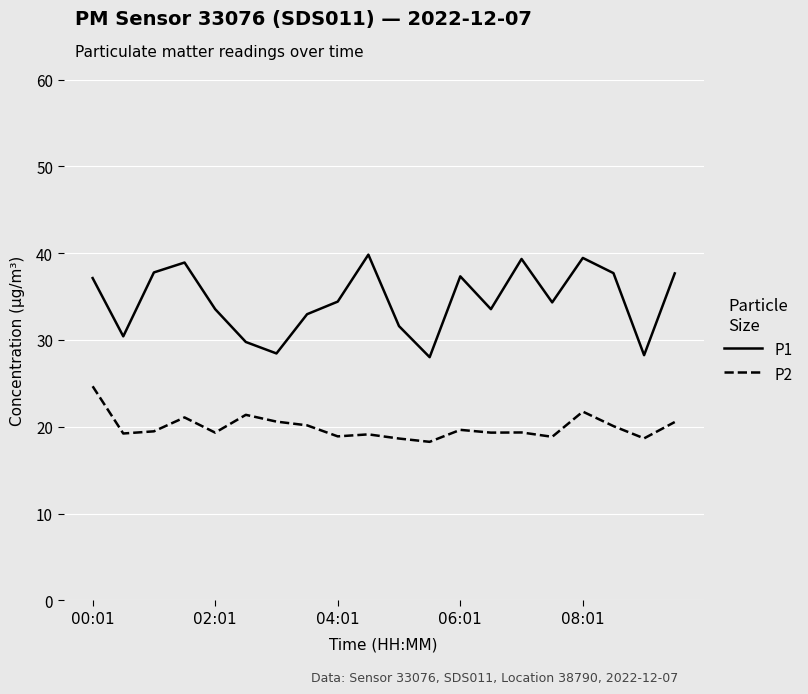

What is the difference between the maximum and minimum values in the P2 series?

6.4